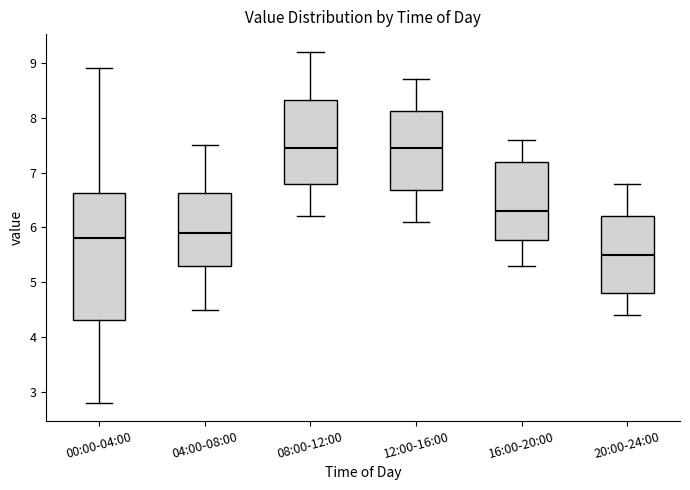

Reading left to right, read every box against the y-axis: the position of its median line, the range the box covers, and the ends of its whiskers. The values are not printed on the chart, so give them approximately, as read against the axis.

00:00-04:00: median 5.8, box 4.3 to 6.6, whiskers 2.8 to 8.9
04:00-08:00: median 5.9, box 5.3 to 6.6, whiskers 4.5 to 7.5
08:00-12:00: median 7.5, box 6.8 to 8.3, whiskers 6.2 to 9.2
12:00-16:00: median 7.5, box 6.7 to 8.1, whiskers 6.1 to 8.7
16:00-20:00: median 6.3, box 5.8 to 7.2, whiskers 5.3 to 7.6
20:00-24:00: median 5.5, box 4.8 to 6.2, whiskers 4.4 to 6.8